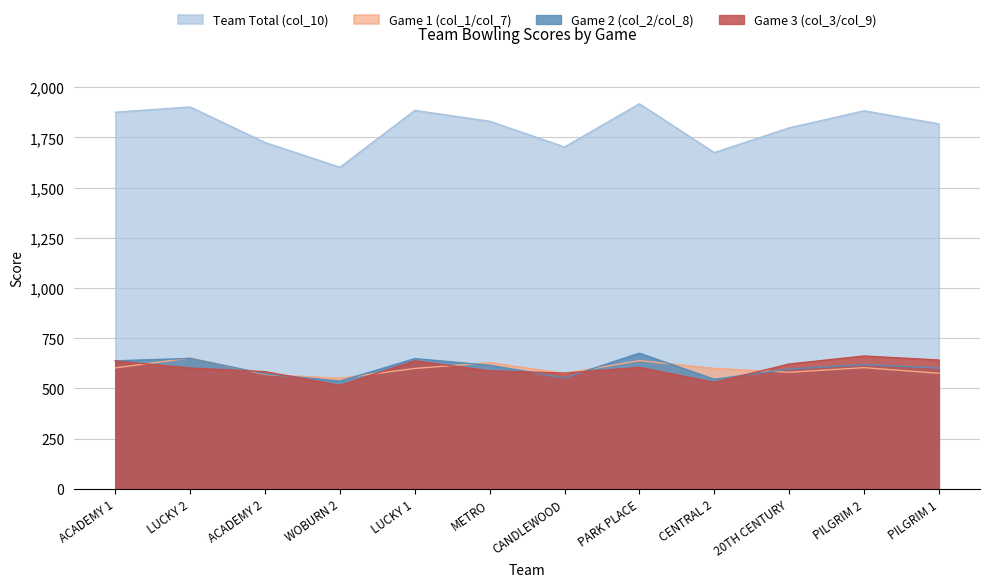

At which category is the sum across all series the highest?

PARK PLACE